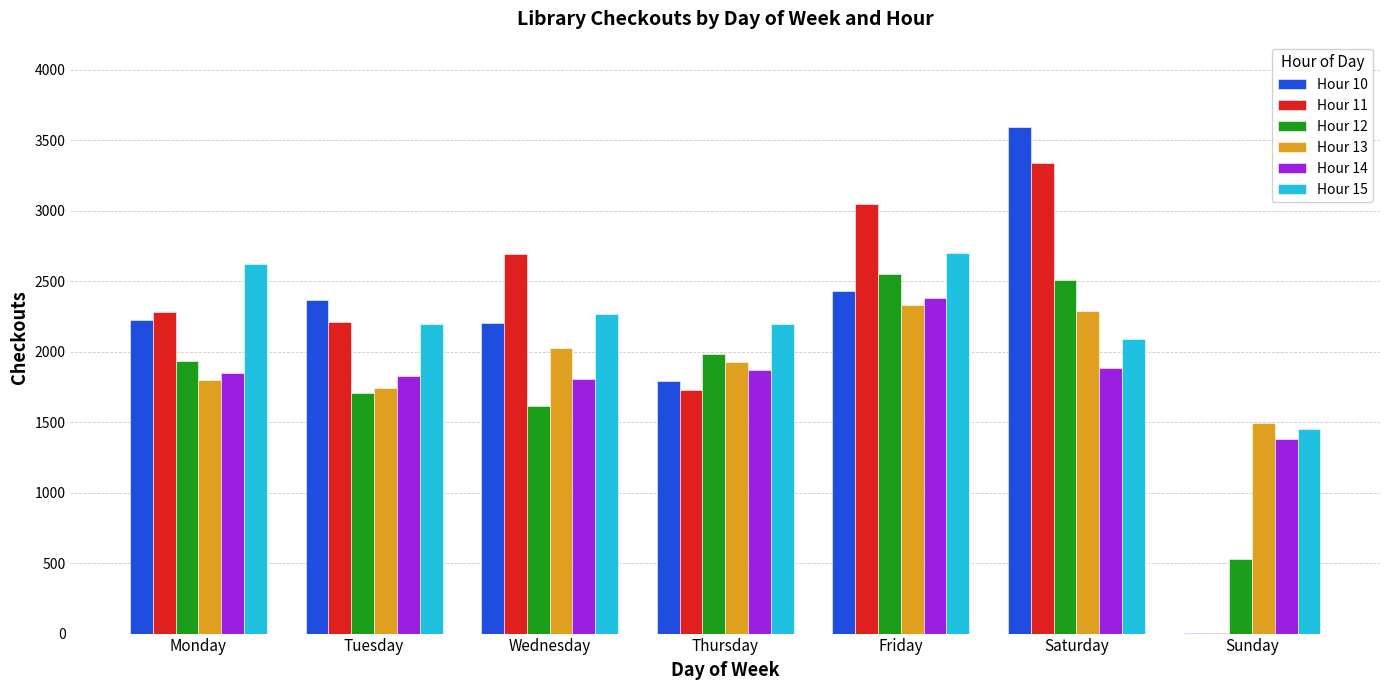

What is the total value across all series at Monday?

12715